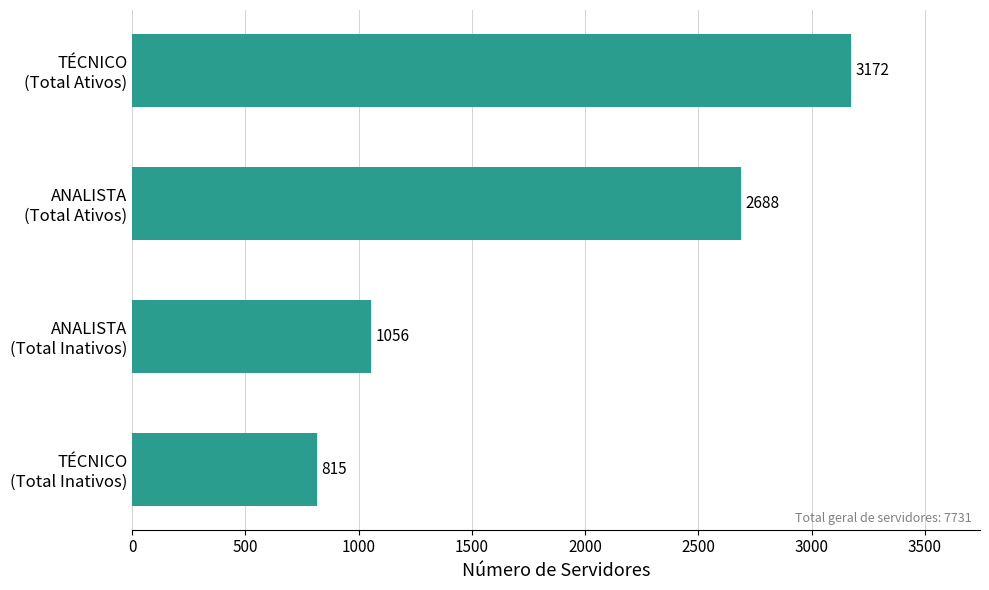

Count the values in the range 1056 to 3172.

3